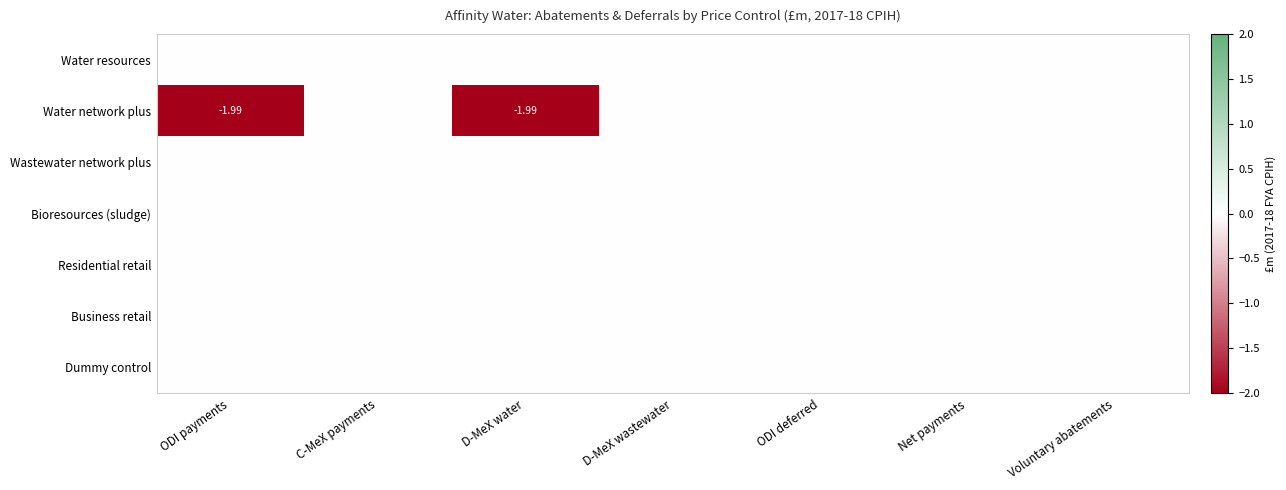

Is it true that Water resources equals 0.0 at C-MeX payments?

True